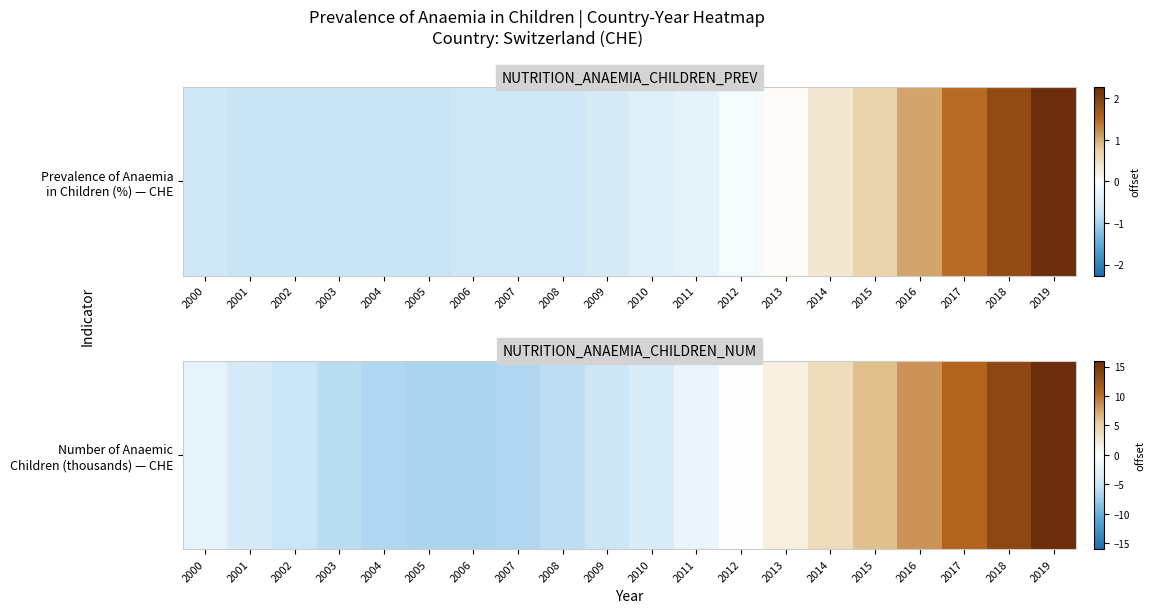

What is the smallest value displayed?

-6.7